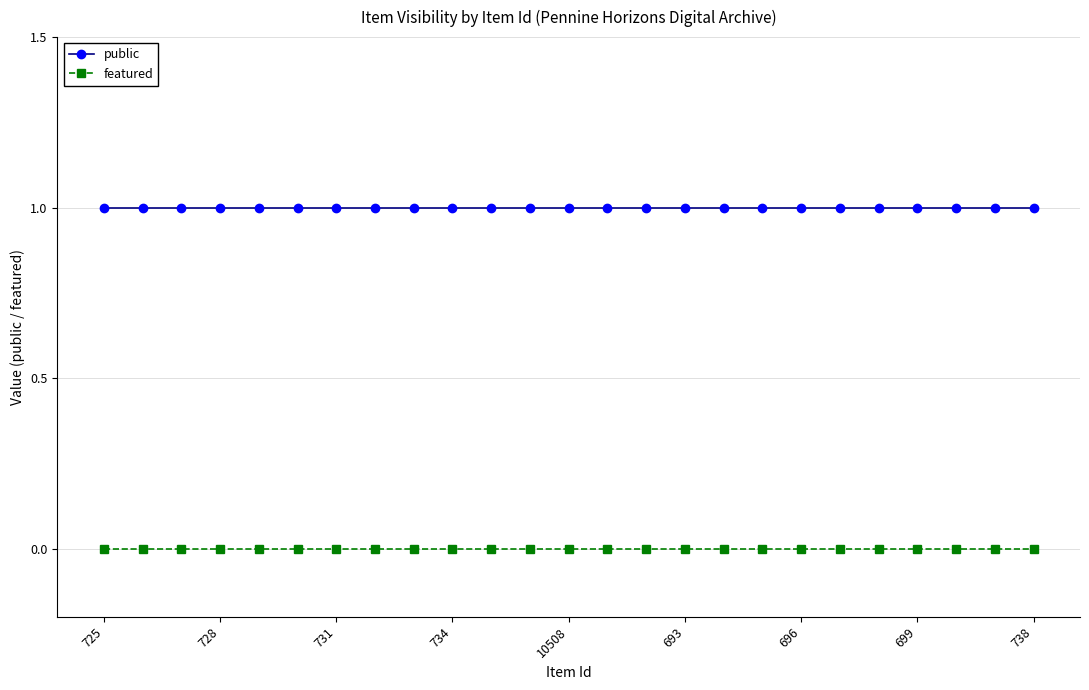

Which series has the largest total across all categories?

public